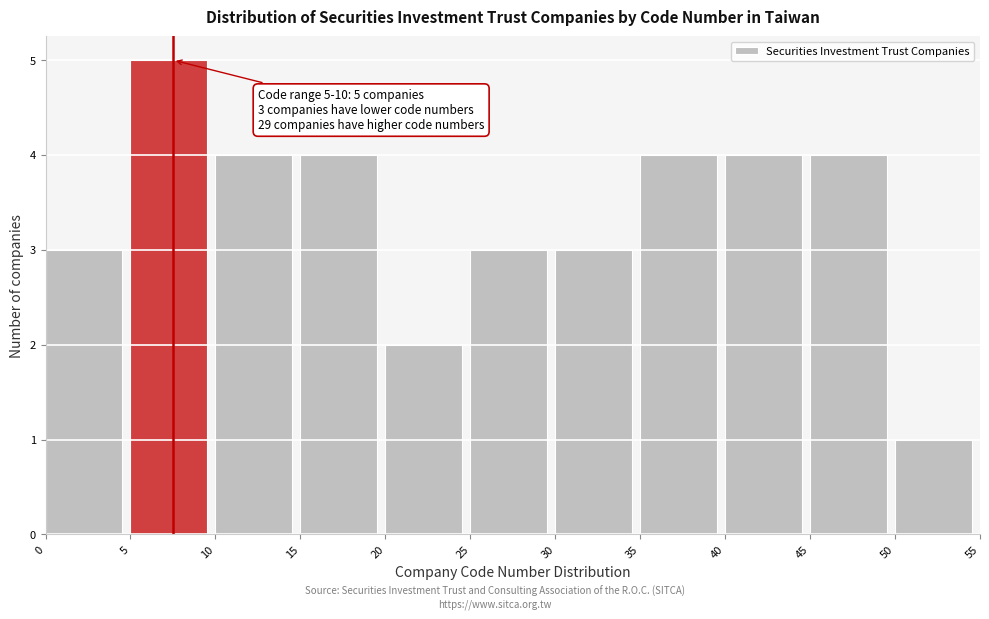

Over which range of the x-axis is the bar tallest?

5 to 10